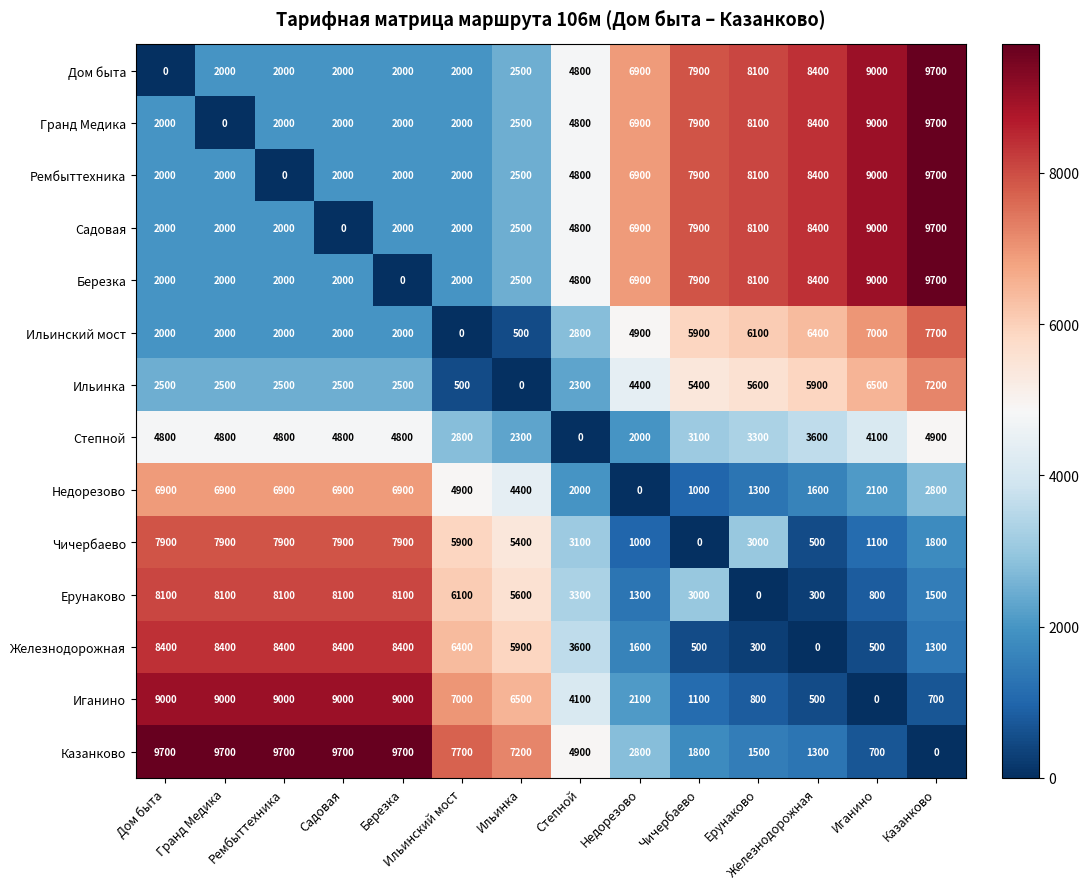

At which label does Степной reach its peak?

Казанково